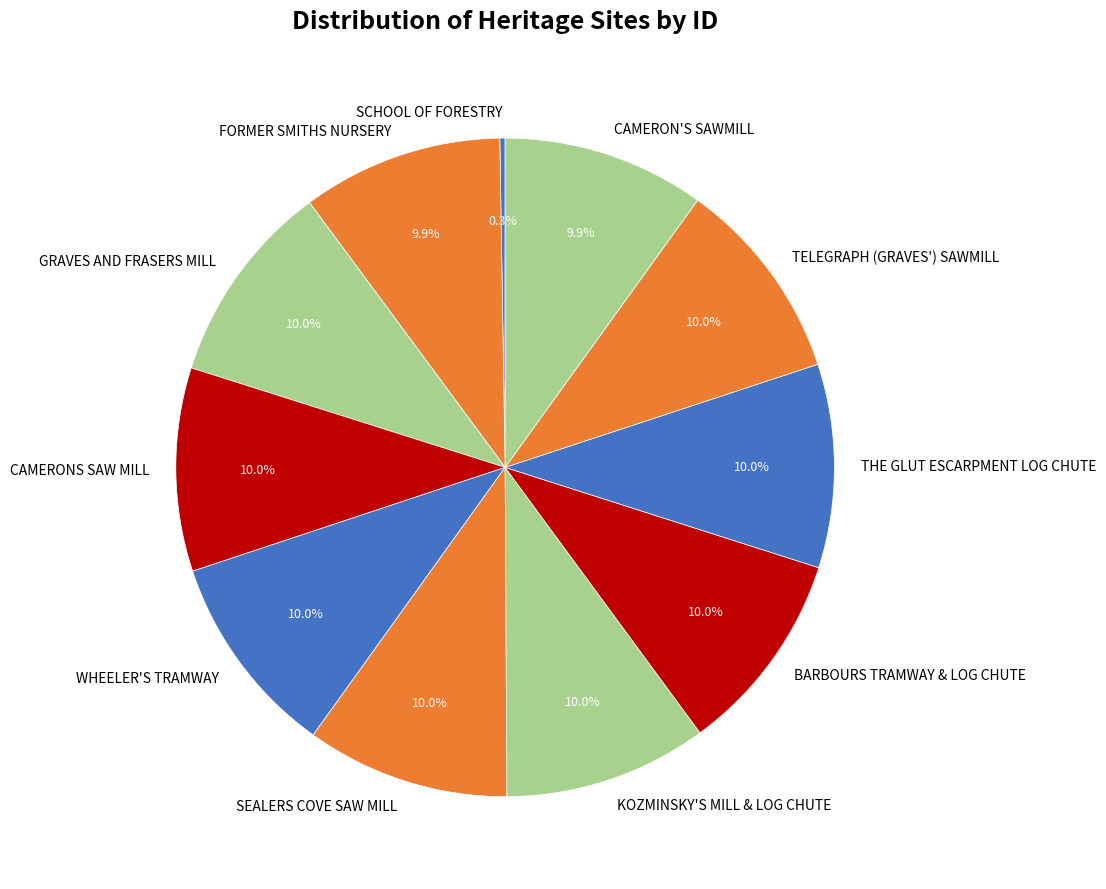

How much of the chart is everything except BARBOURS TRAMWAY & LOG CHUTE?

90.0%